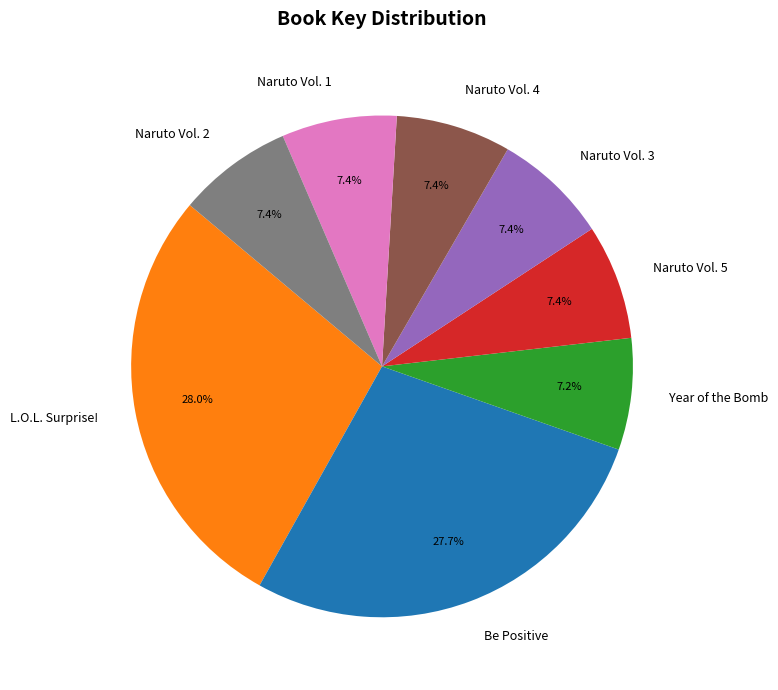

Does Naruto Vol. 5 represent more than half of the total?

No